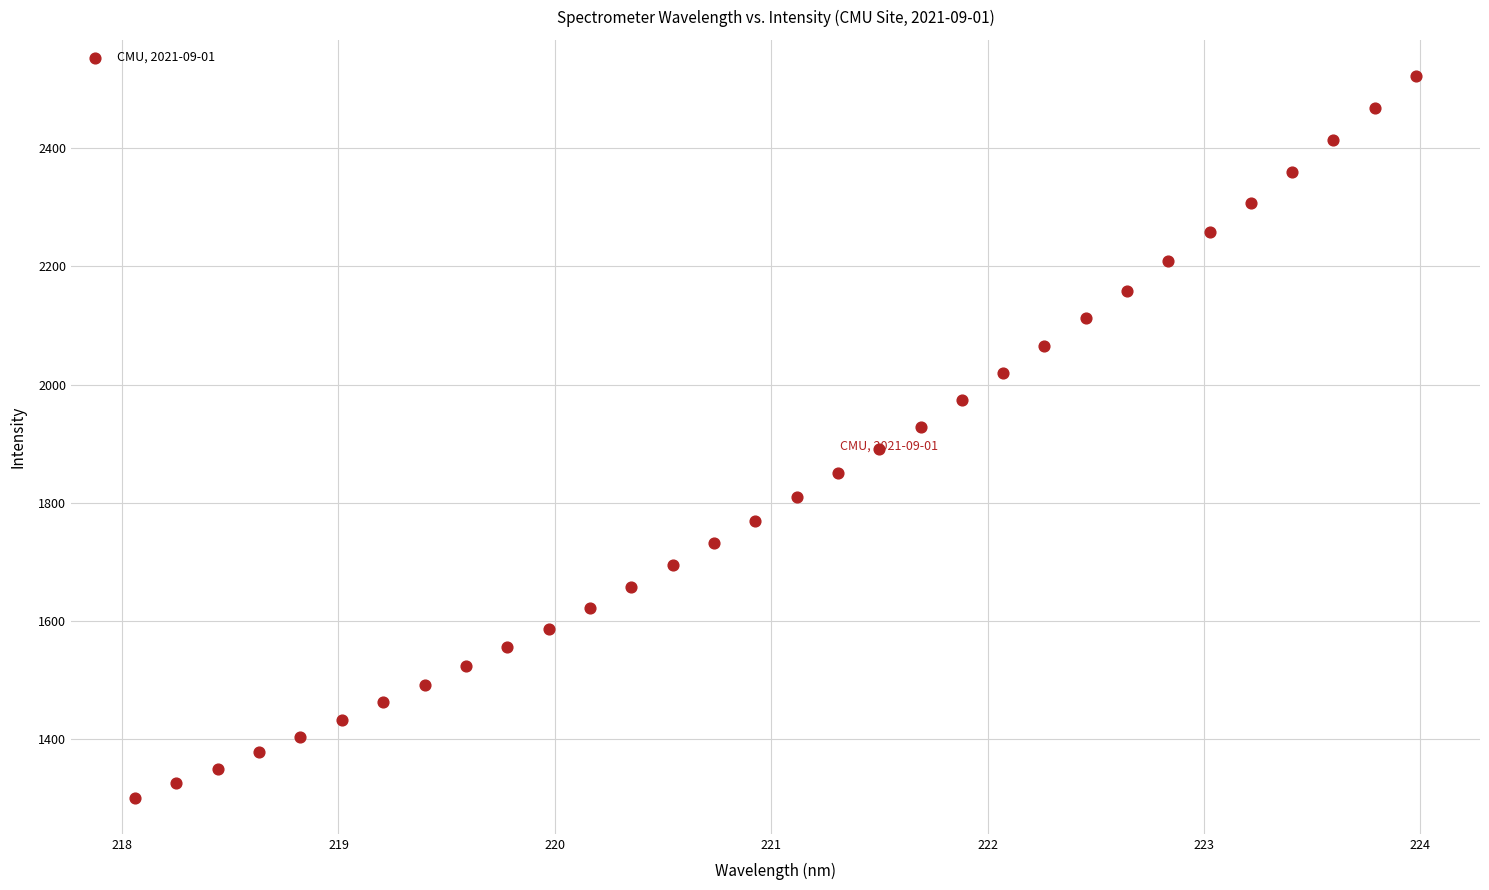

What is the range of X values (max minus min)?

5.9